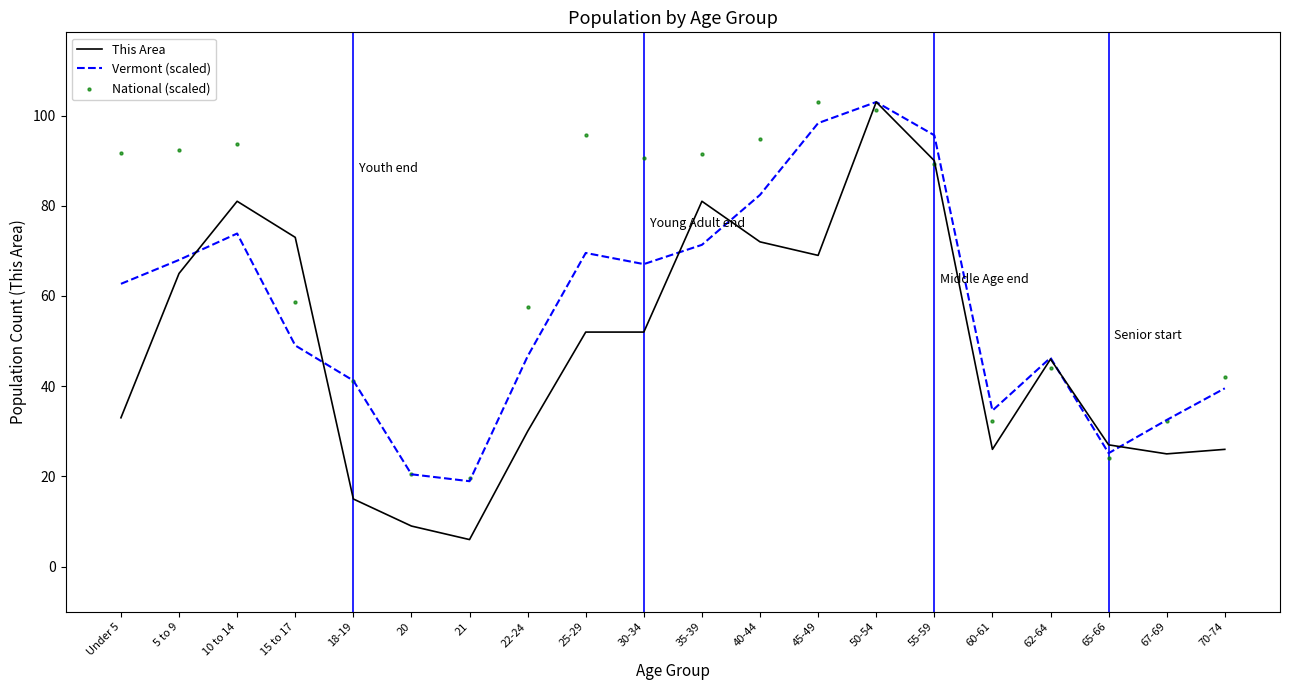

At which category is the sum across all series the highest?

50-54